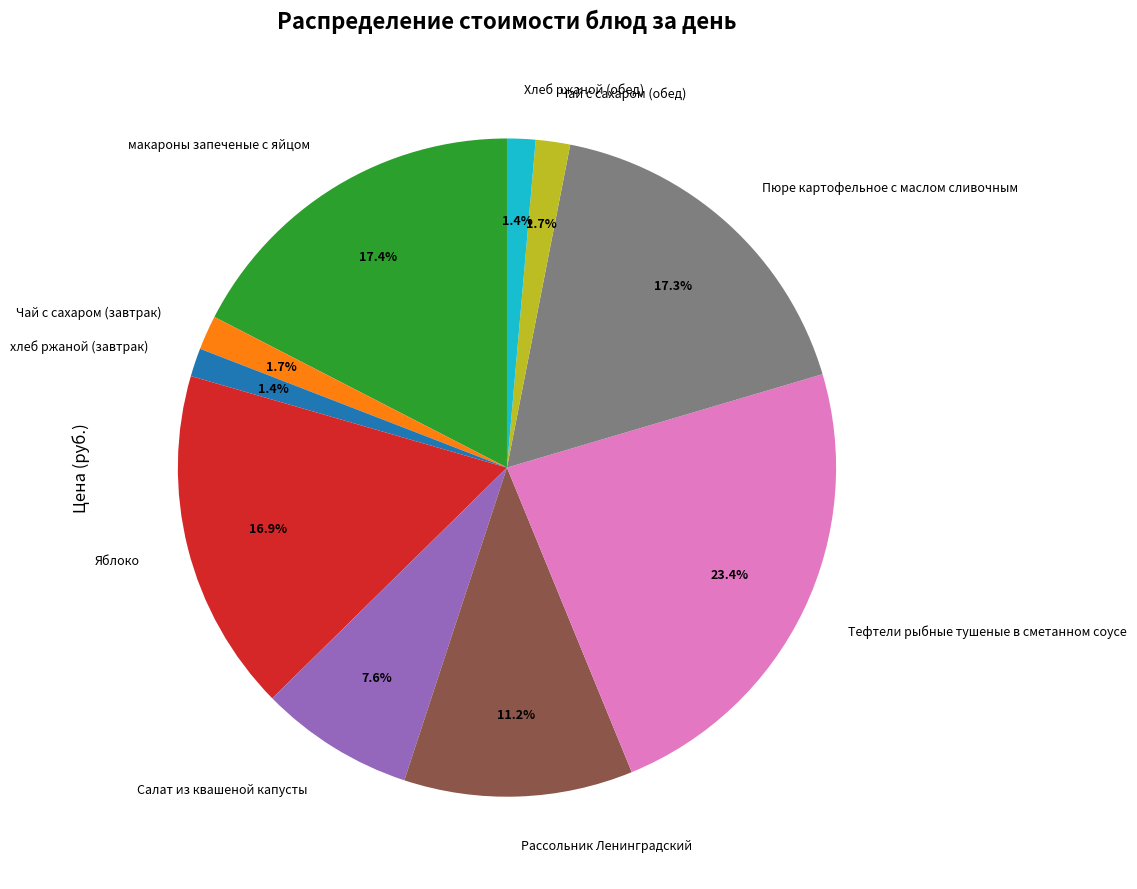

Count the number of slices in the pie.

10